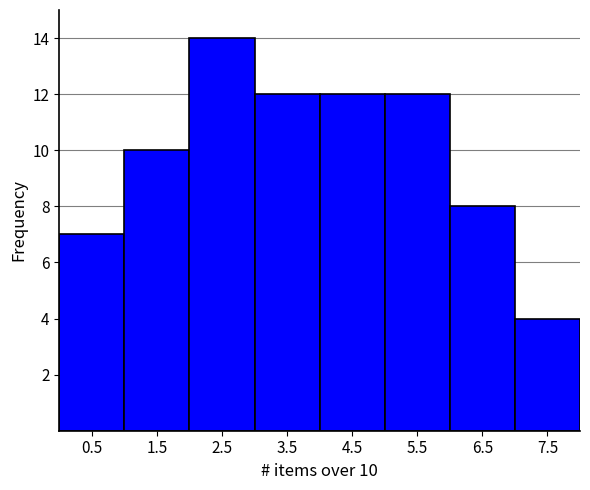

Over which range of the x-axis is the bar tallest?

2 to 3